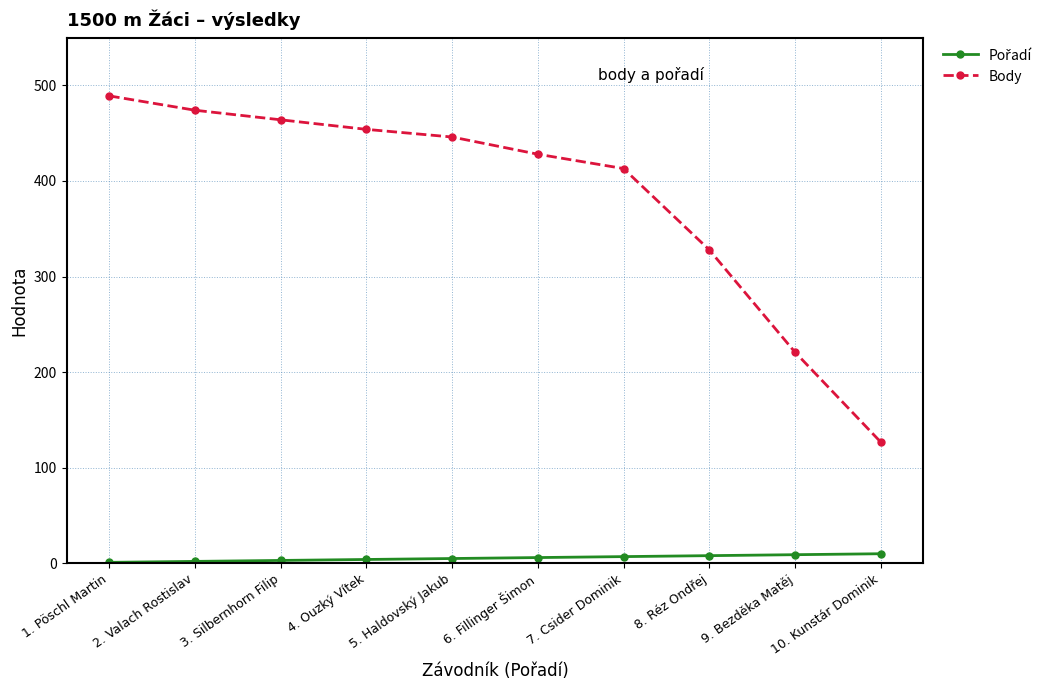

At which label does Body first exceed 446?

1. Pöschl Martin